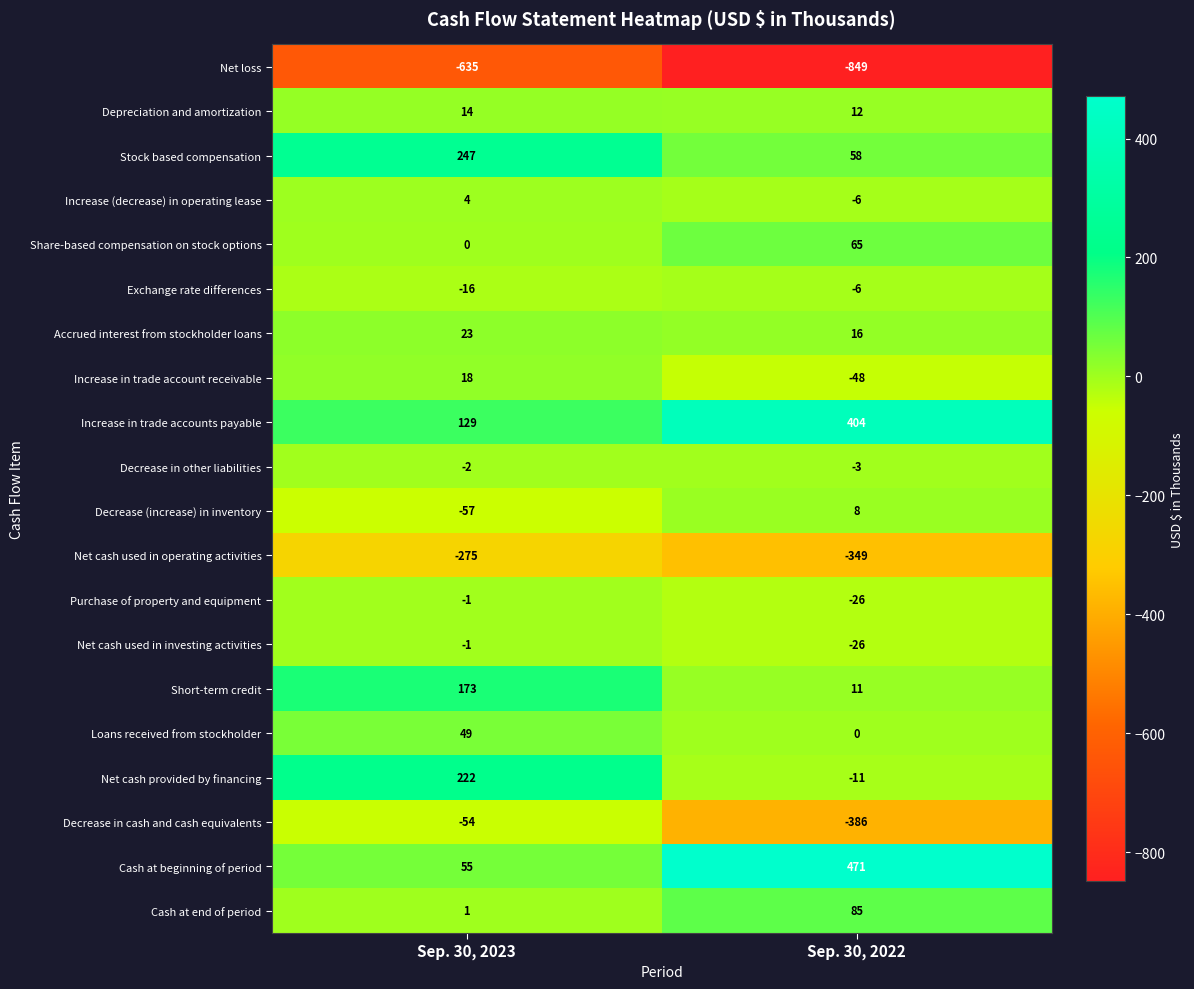

Which series has the largest total across all categories?

Increase in trade accounts payable